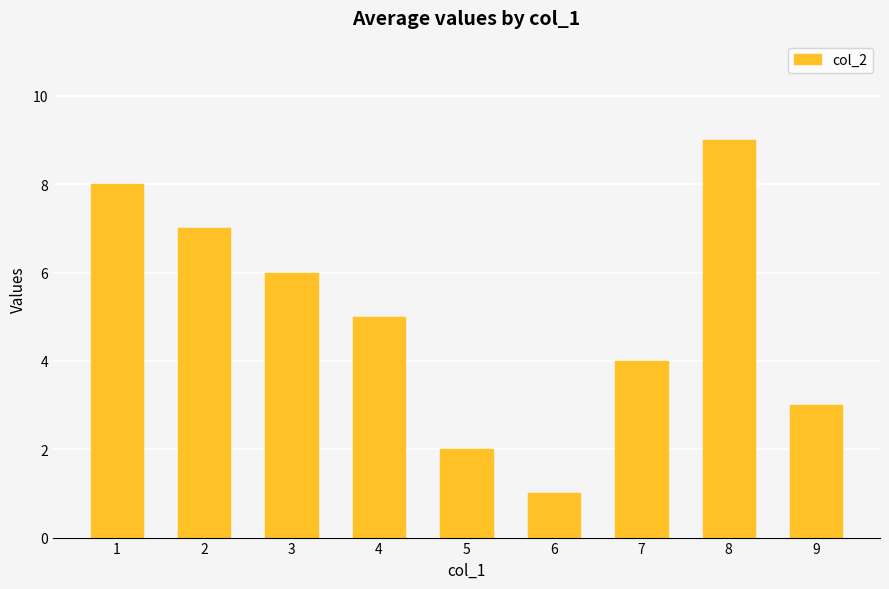

True or false: the data shows 2 at 6.

False